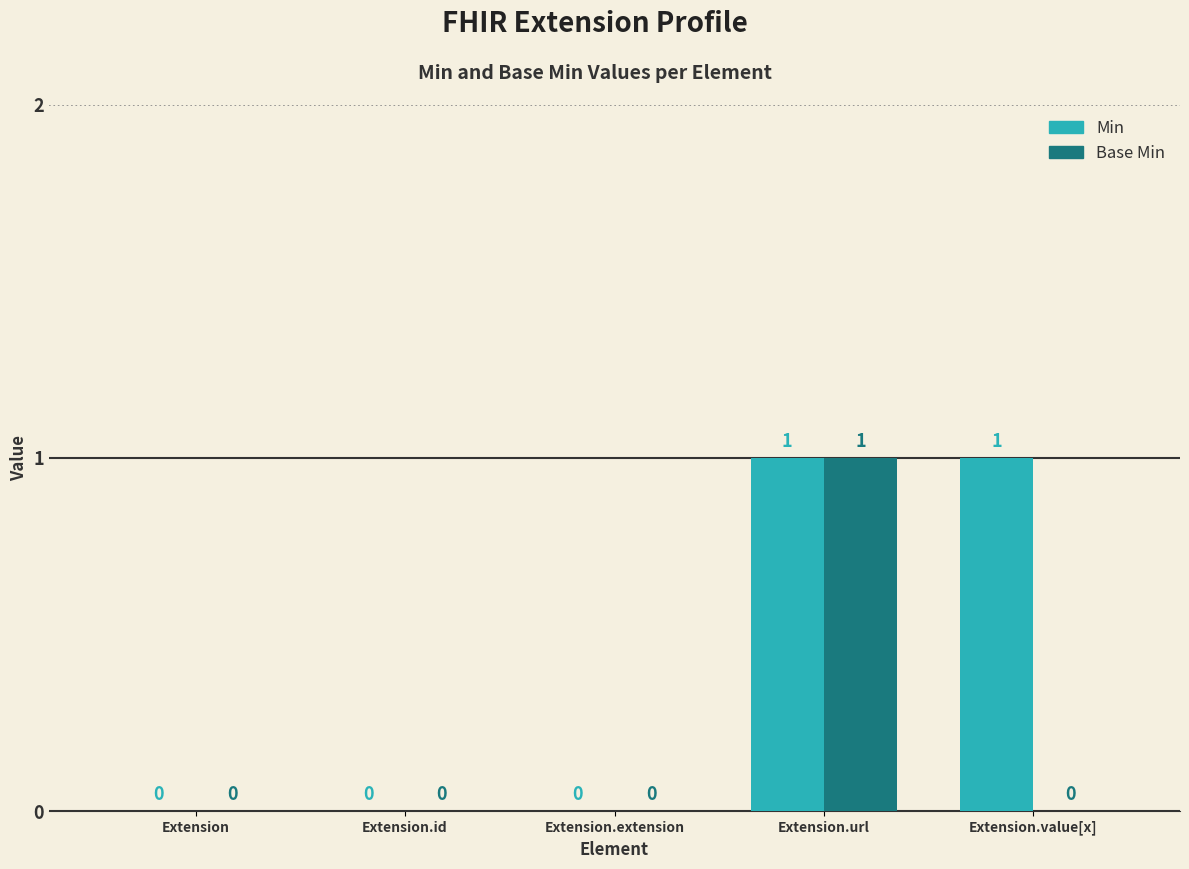

The value of Base Min at Extension is 1. True or false?

False